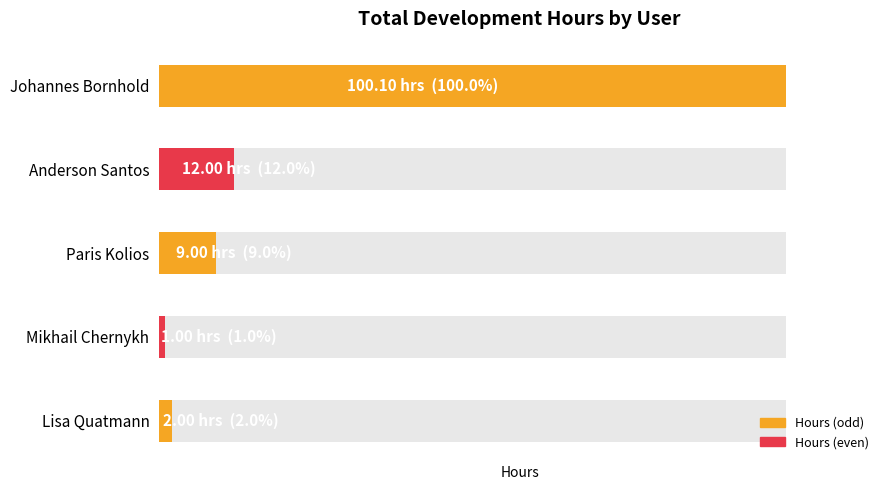

Which label corresponds to the smallest value in the chart?

Mikhail Chernykh